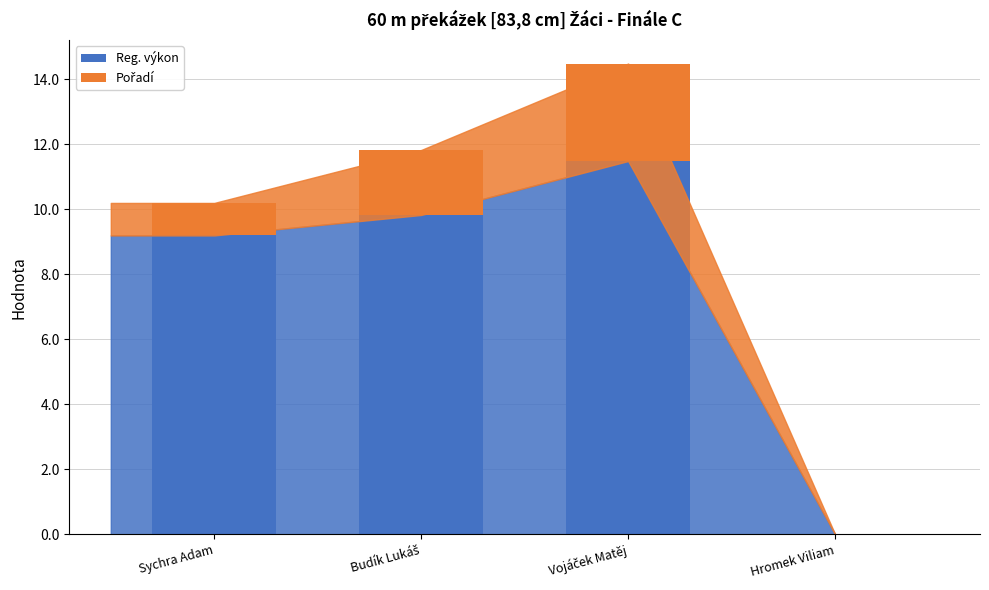

True or false: Reg. výkon has a value of 9.2 at Sychra Adam.

True